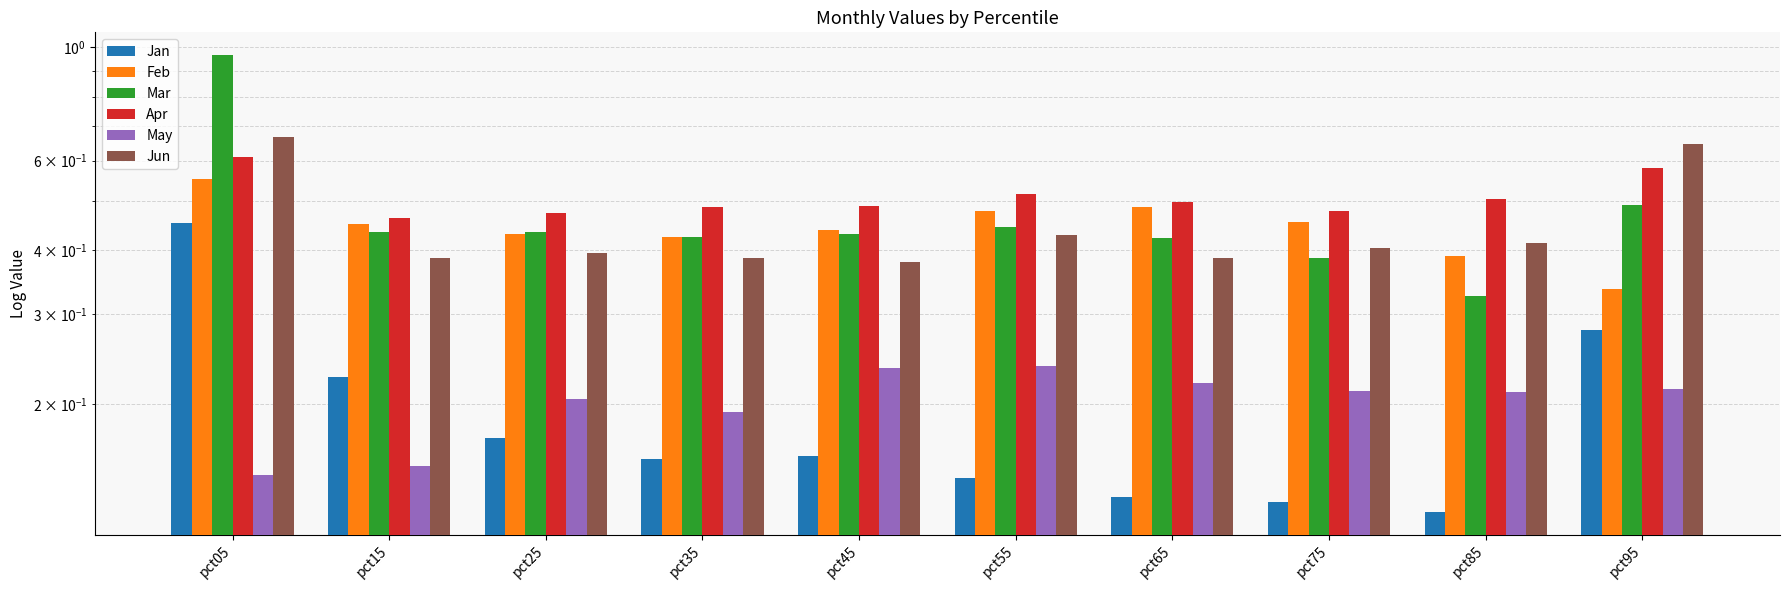

Between pct15 and pct65, which series saw the biggest shift?

Jan